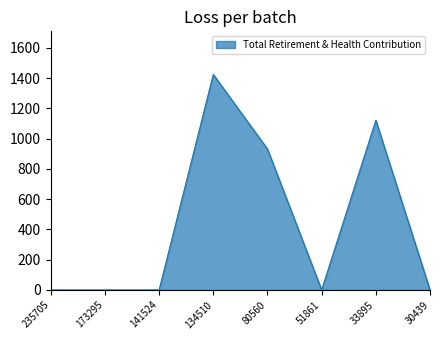

How many distinct data groups are displayed?

1